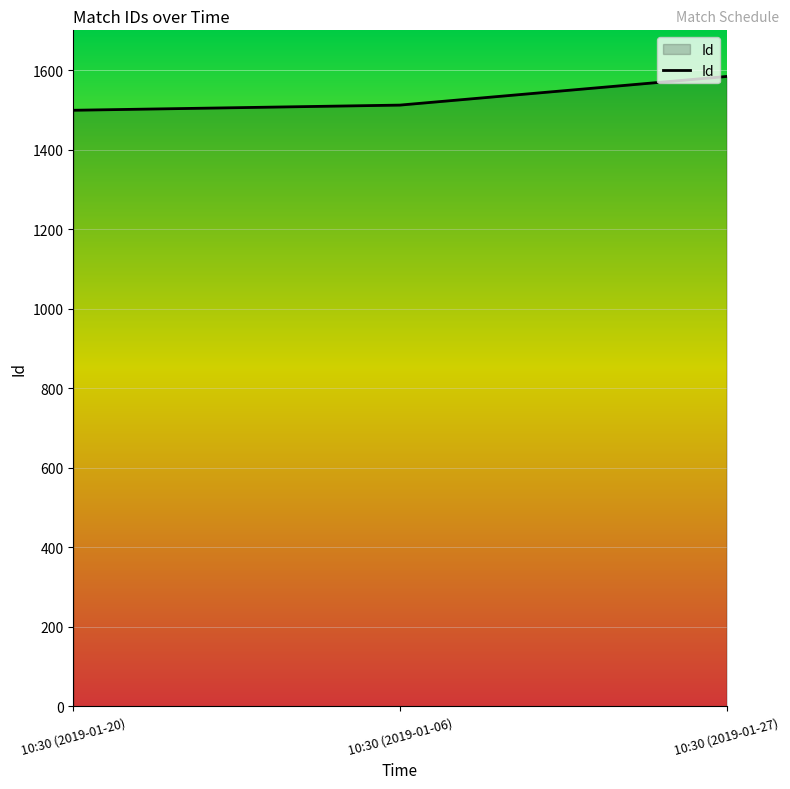

What is the change in value from 10:30 (2019-01-20) to 10:30 (2019-01-27)?

+85